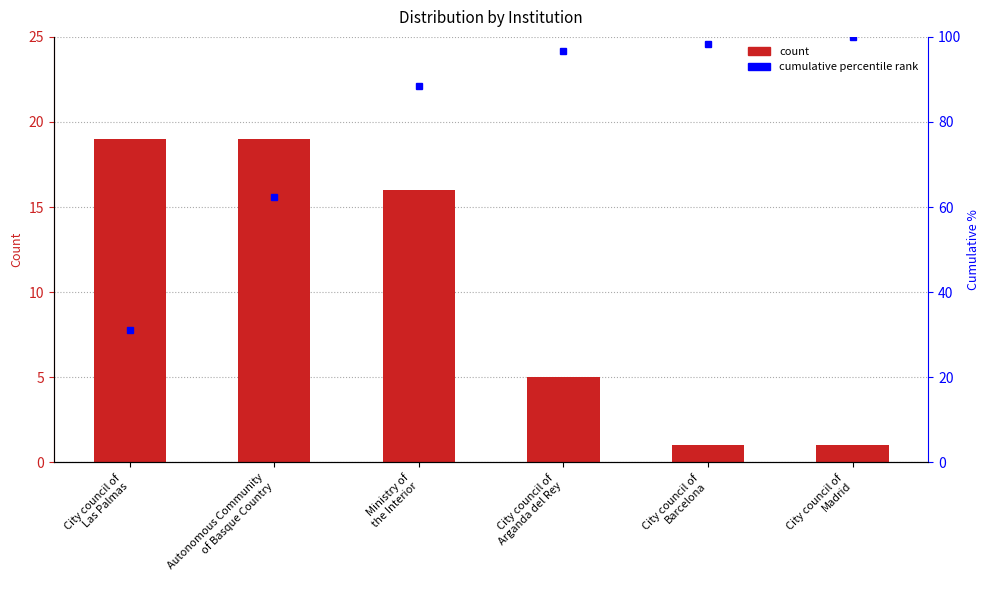

Are the bars grouped side by side (vs. stacked)?

No